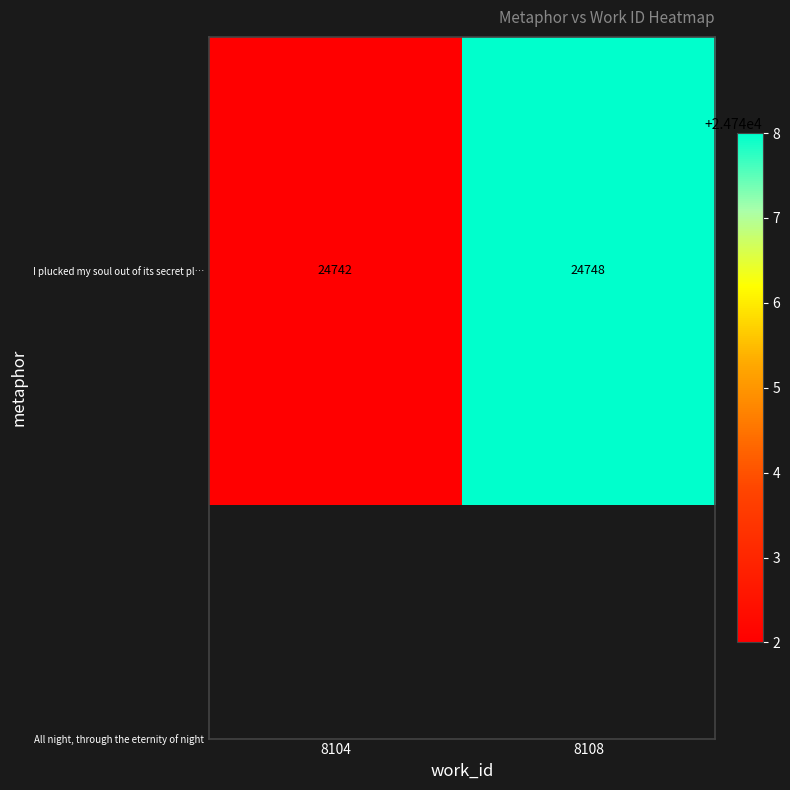

What is the ratio of the value at 8108 to the value at 8104?

1.0